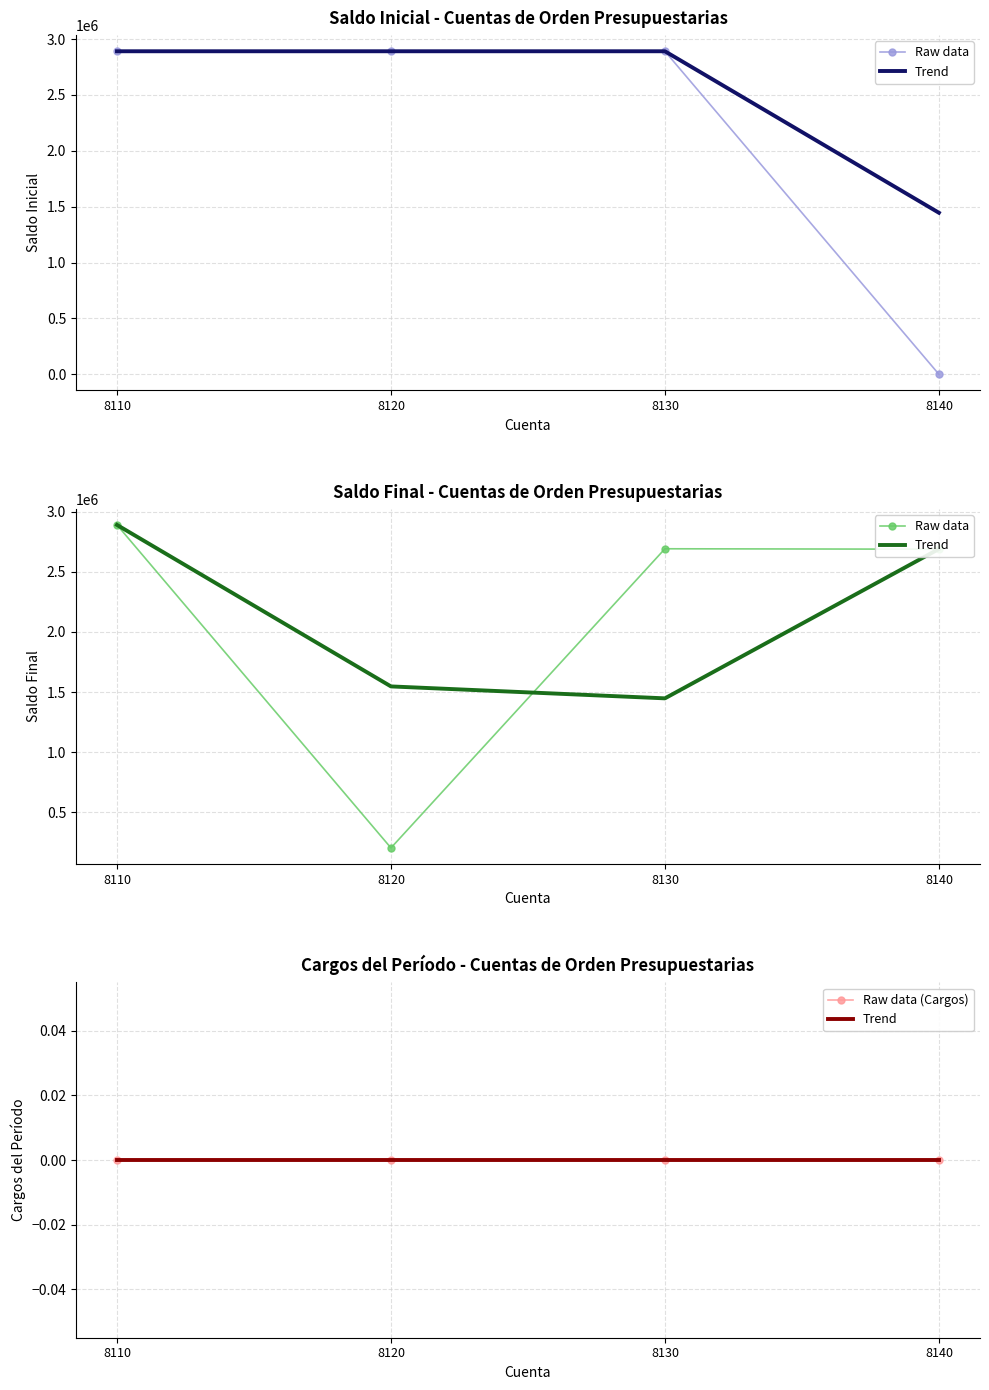

Between 8110 and 8130, which is larger?

8110